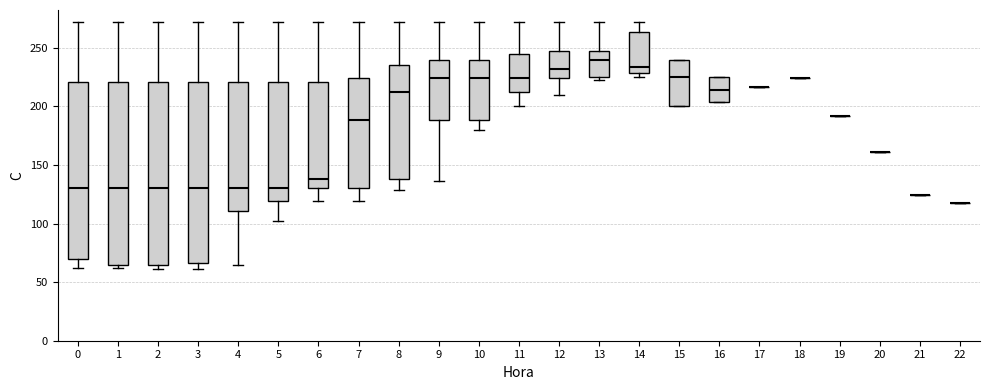

Reading left to right, transcribe this box plot: for each box, give where its median line is, the range the box spans, and where its two whiskers end, as read against the y-axis. The values are not printed on the chart, so give them approximately, as read against the axis.

0: median 130, box 70 to 220, whiskers 60 to 270
1: median 130, box 65 to 220, whiskers 60 to 270
2: median 130, box 65 to 220, whiskers 60 to 270
3: median 130, box 65 to 220, whiskers 60 to 270
4: median 130, box 110 to 220, whiskers 65 to 270
5: median 130, box 120 to 220, whiskers 100 to 270
6: median 140, box 130 to 220, whiskers 120 to 270
7: median 190, box 130 to 225, whiskers 120 to 270
8: median 210, box 140 to 235, whiskers 130 to 270
9: median 225, box 190 to 240, whiskers 135 to 270
10: median 225, box 190 to 240, whiskers 180 to 270
11: median 225, box 210 to 245, whiskers 200 to 270
12: median 230, box 225 to 245, whiskers 210 to 270
13: median 240, box 225 to 245, whiskers 220 to 270
14: median 235, box 230 to 265, whiskers 225 to 270
15: median 225, box 200 to 240, whiskers 200 to 240
16: median 215, box 205 to 225, whiskers 205 to 225
17: box collapsed to a line at 215, whiskers 215 to 215
18: box collapsed to a line at 225, whiskers 225 to 225
19: box collapsed to a line at 190, whiskers 190 to 190
20: box collapsed to a line at 160, whiskers 160 to 160
21: box collapsed to a line at 125, whiskers 125 to 125
22: box collapsed to a line at 120, whiskers 120 to 120